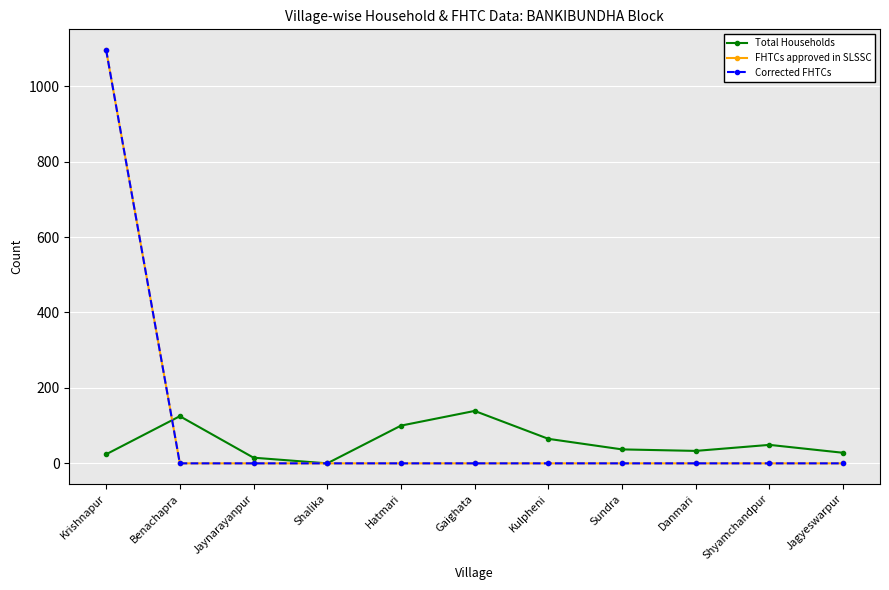

After their last crossing, which series has the higher values: FHTCs approved in SLSSC or Total Households?

Total Households